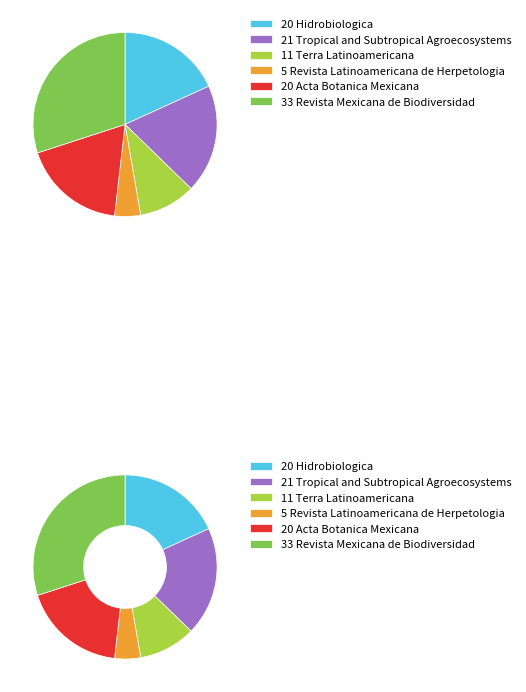

To the nearest percent, what is the difference between the Revista Latinoamericana de Herpetologia and Hidrobiologica slice percentages?

14%